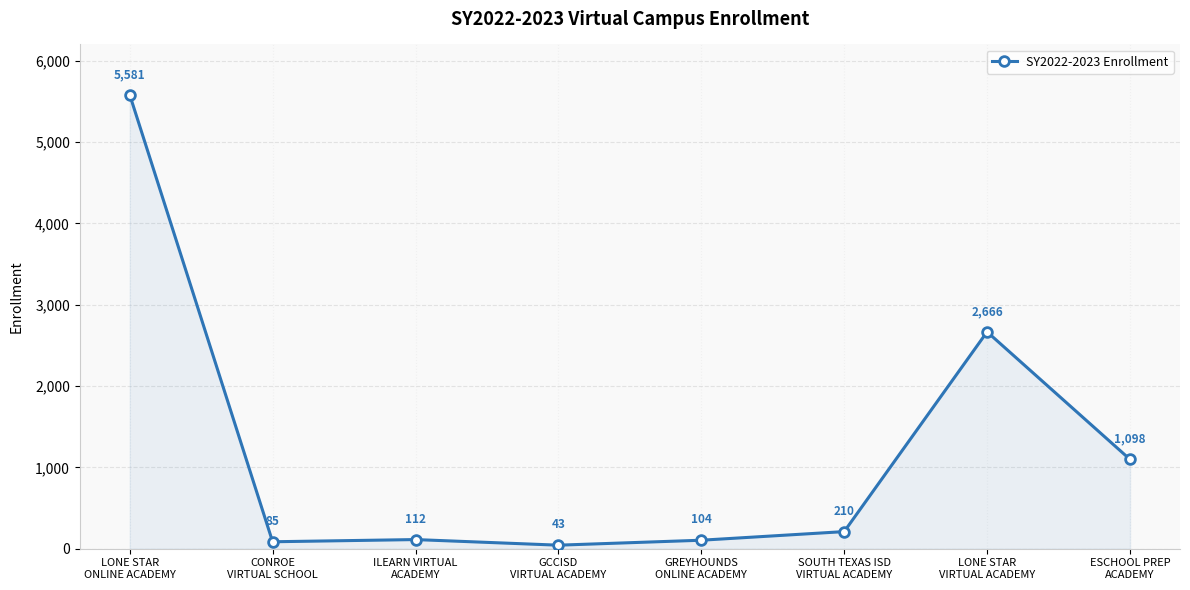

What is the change in value from GCCISD
VIRTUAL ACADEMY to GREYHOUNDS
ONLINE ACADEMY?

+61